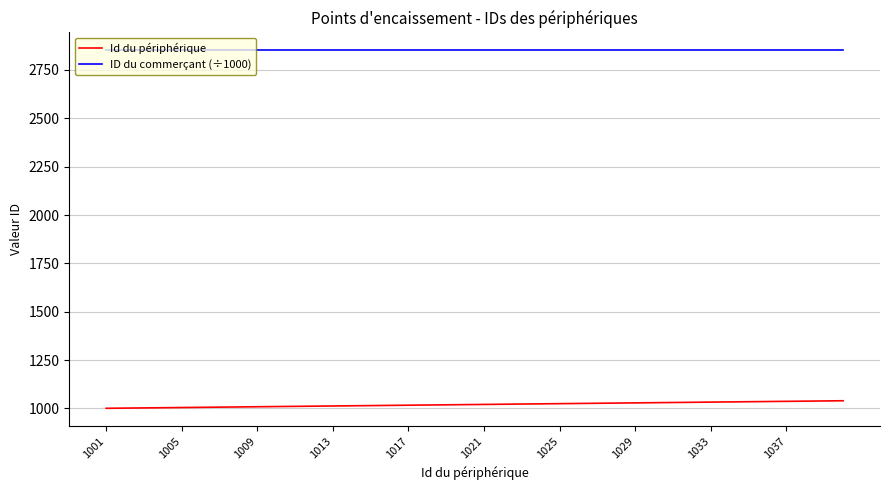

True or false: ID du commerçant (÷1000) and Id du périphérique intersect in this chart.

False